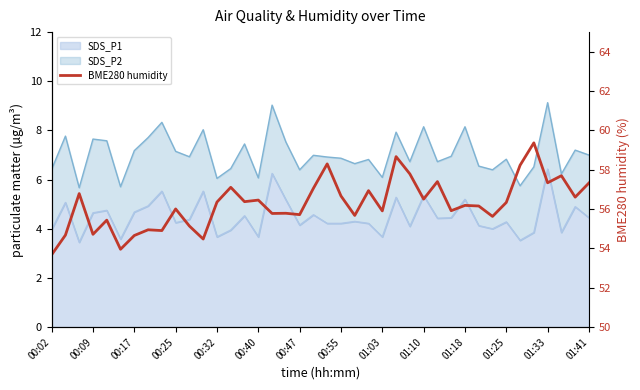

What is the change in value from 01:03 to 36?

+2.4